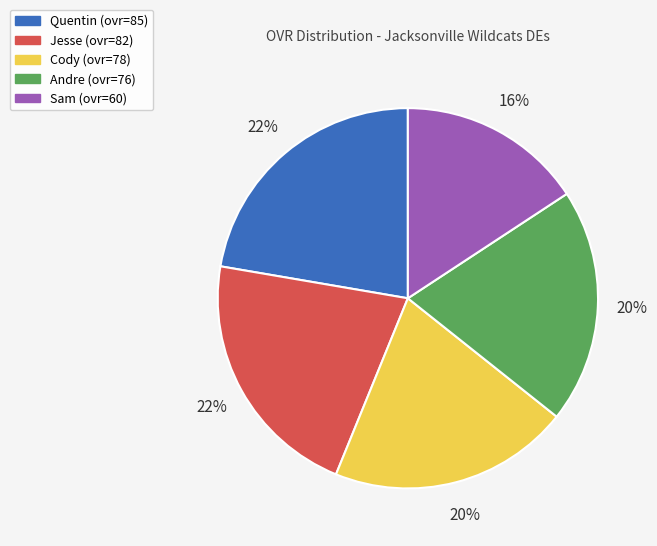

Which category has the smallest portion of the pie?

Sam